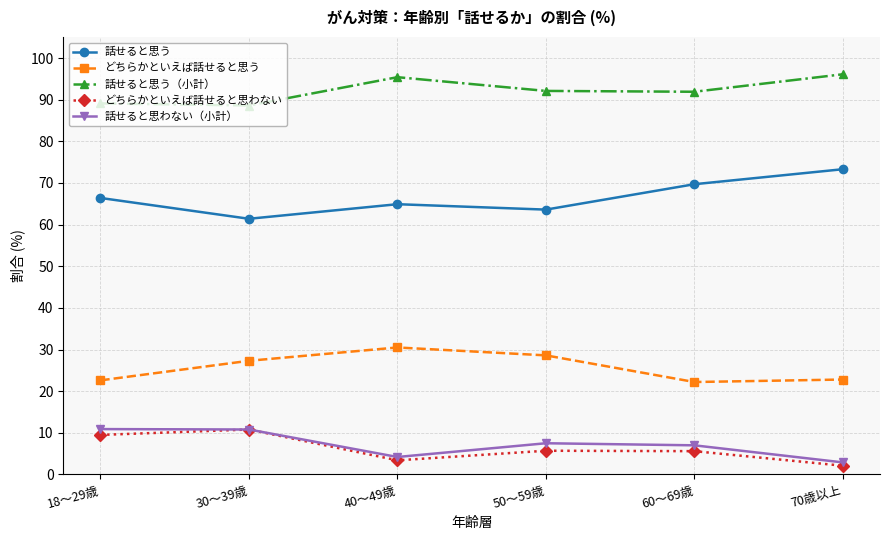

What is the approximate value of どちらかといえば話せると思わない at 50～59歳?

5.7